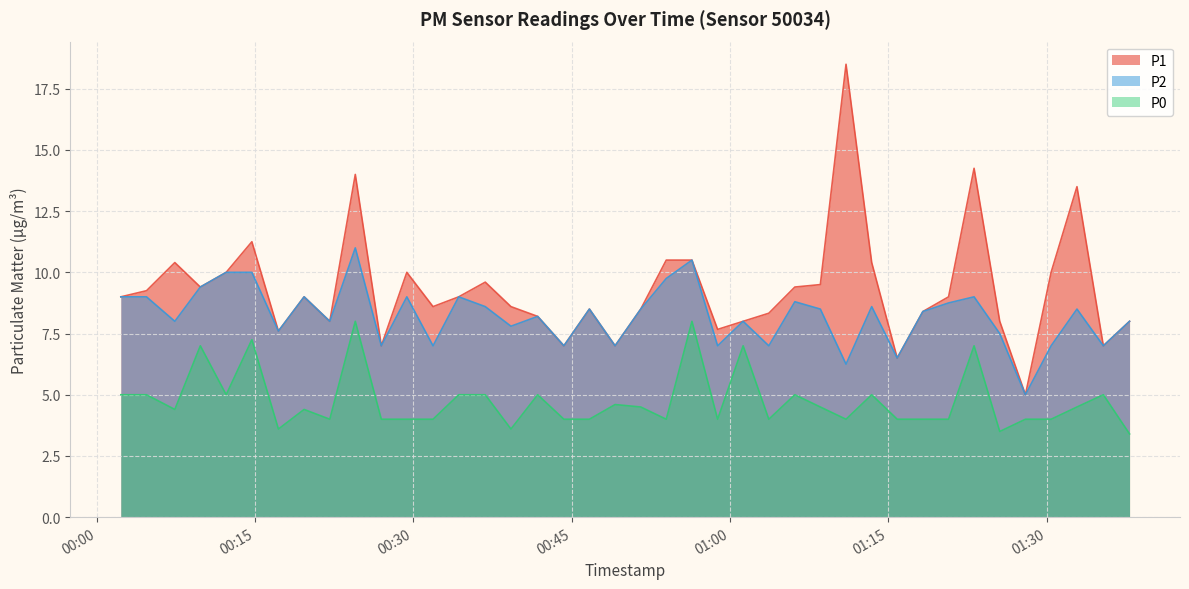

What is the smallest value displayed?

3.4